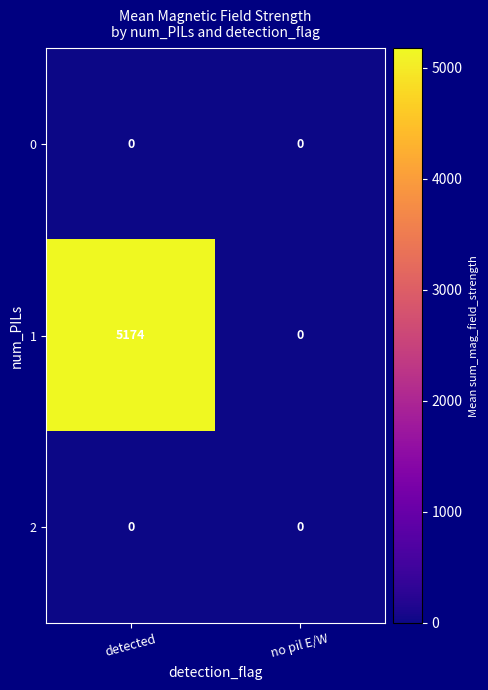

The 2 series shows 0 at detected. True or false?

True